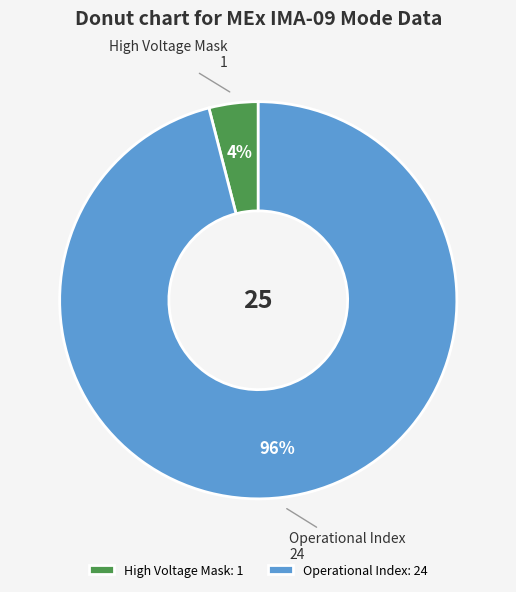

Count the number of slices in the pie.

2